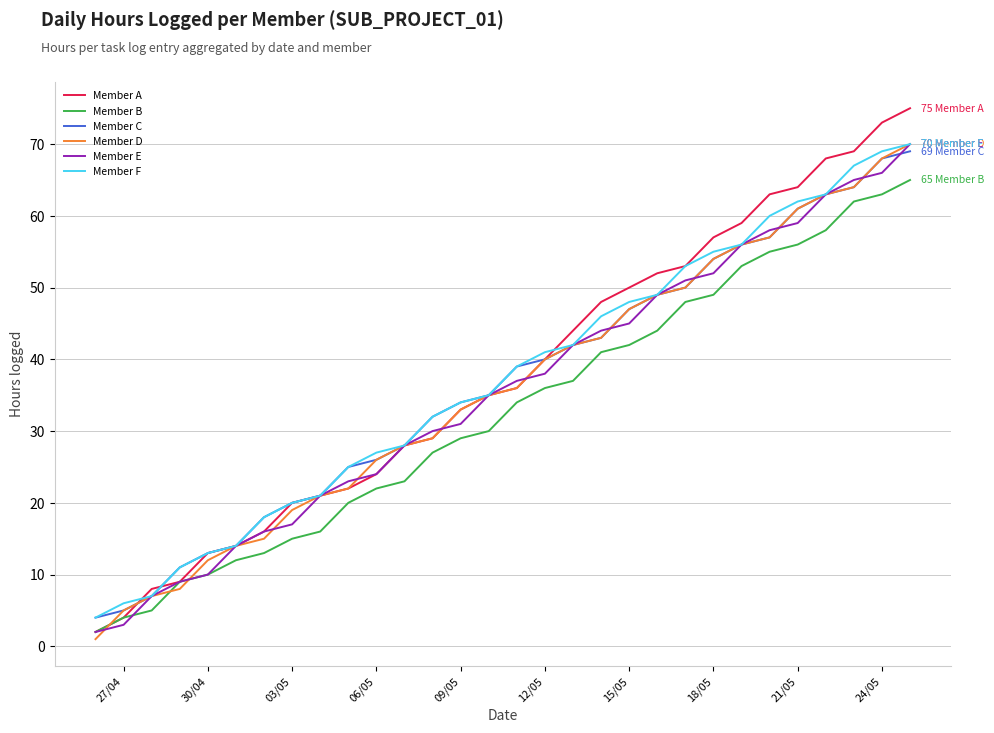

What is the lowest value of the Member C series?

4